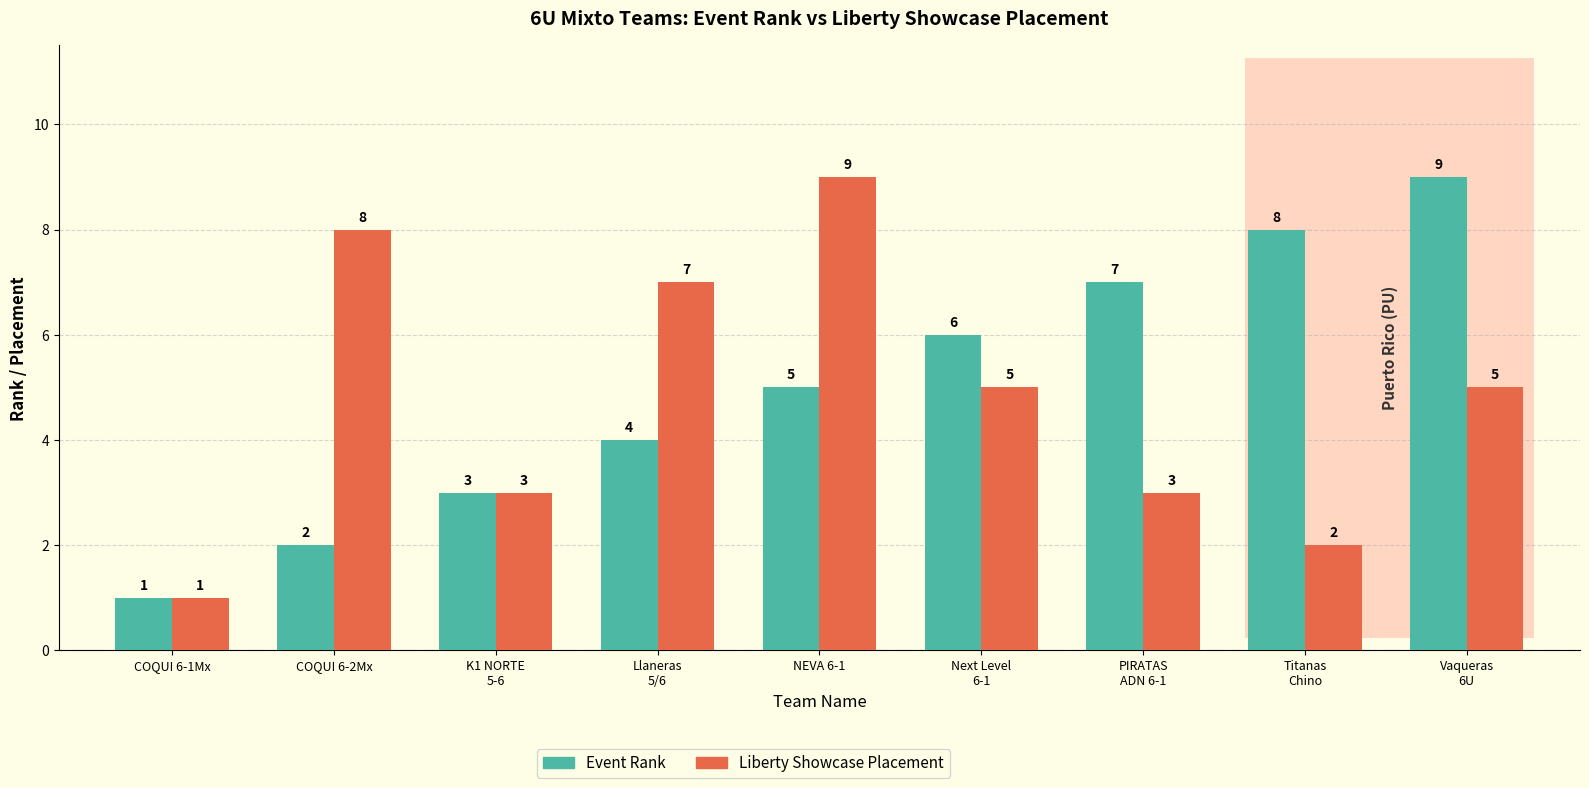

What are all the series names shown in the legend?

Event Rank, Liberty Showcase Placement